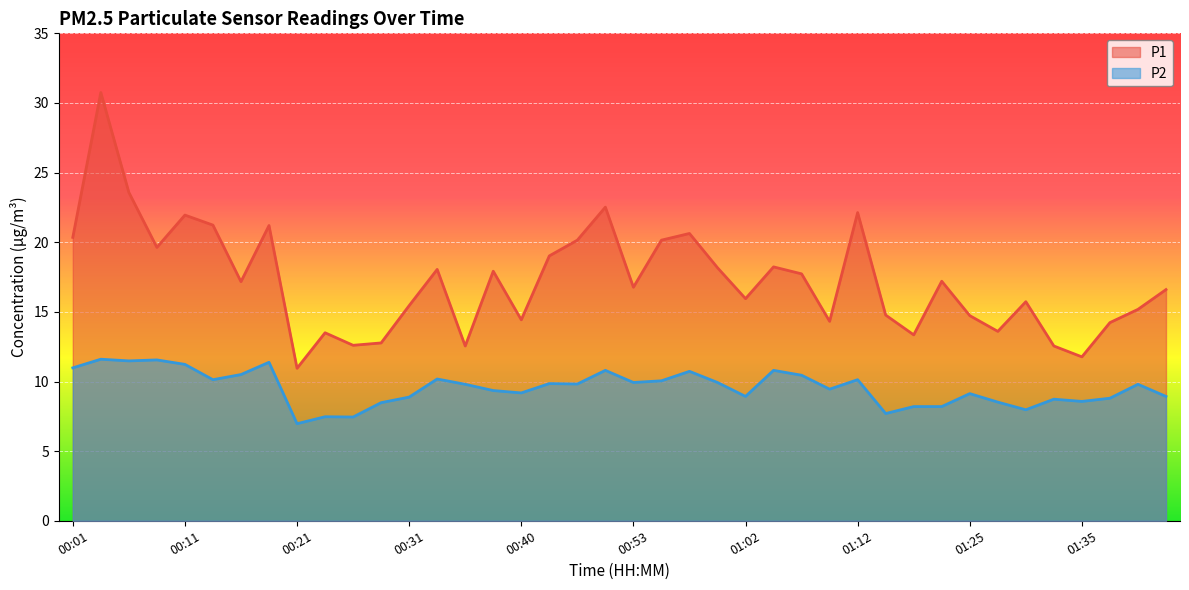

How many lines are shown in the chart?

2